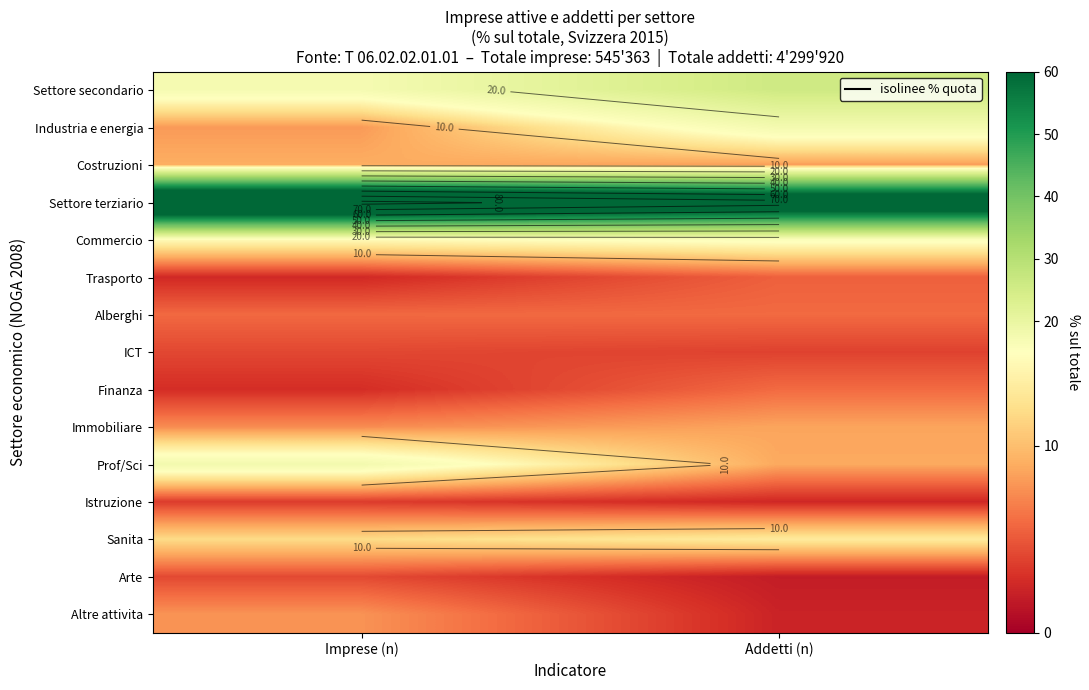

What is the maximum value shown in the chart?

82.8